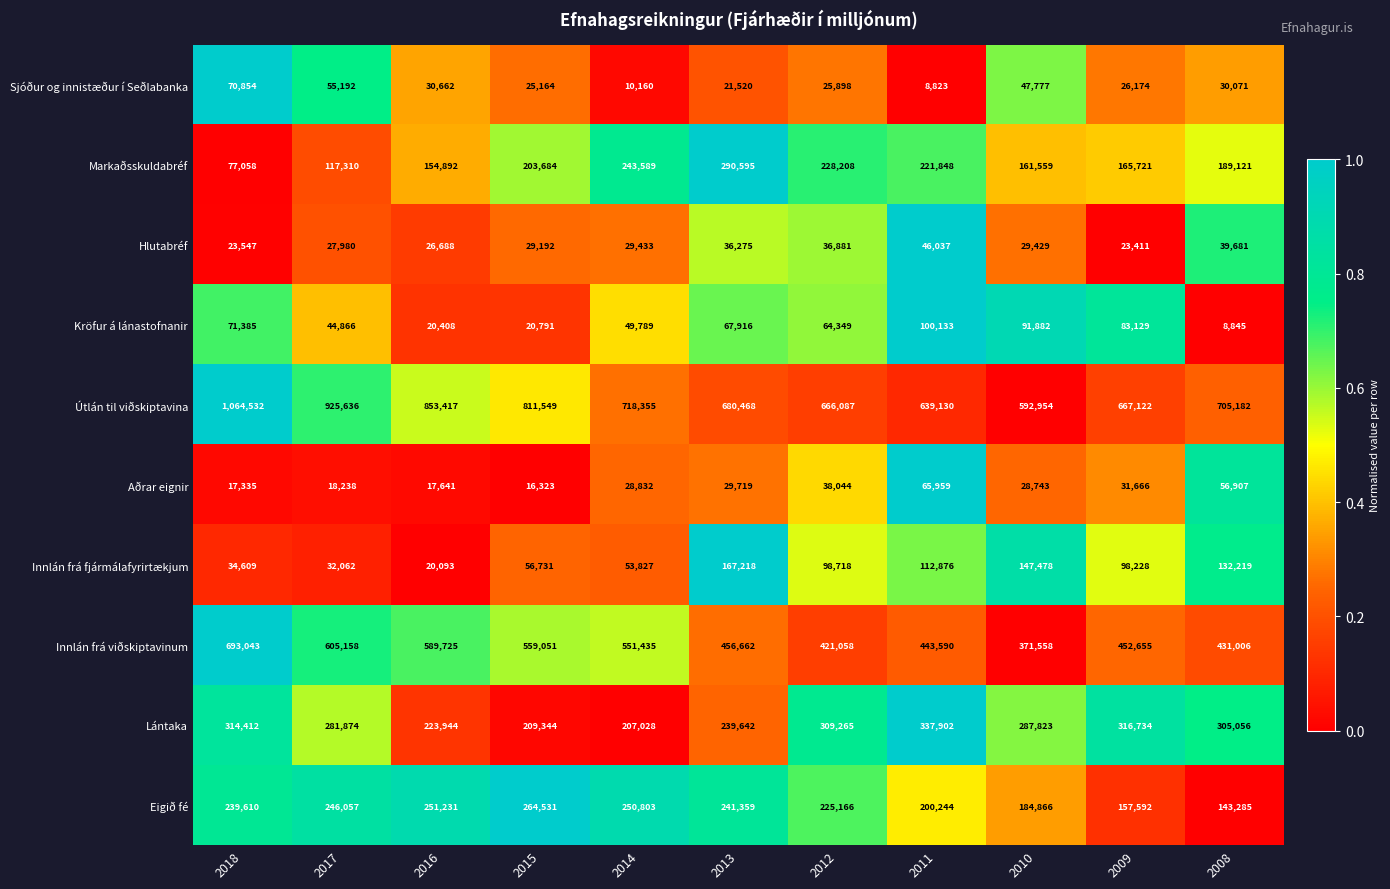

Which series has the largest range (max minus min)?

Útlán til viðskiptavina